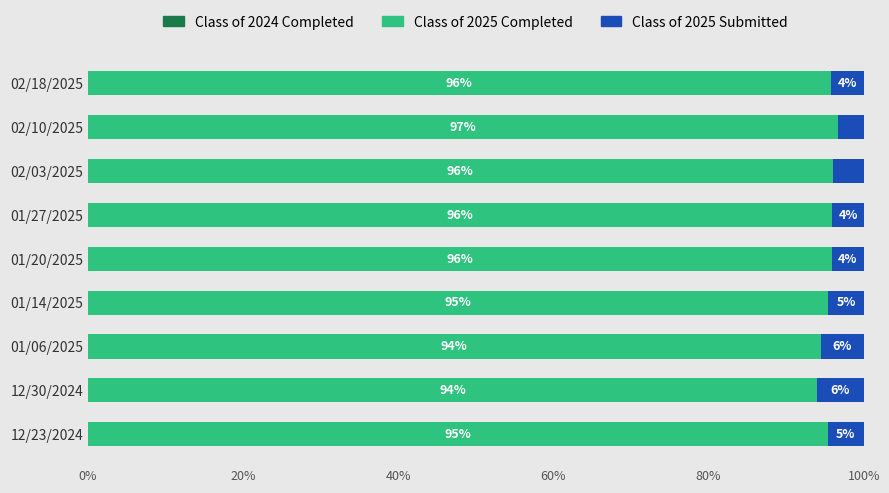

What is the lowest value of the Class of 2025 Completed series?

94.0